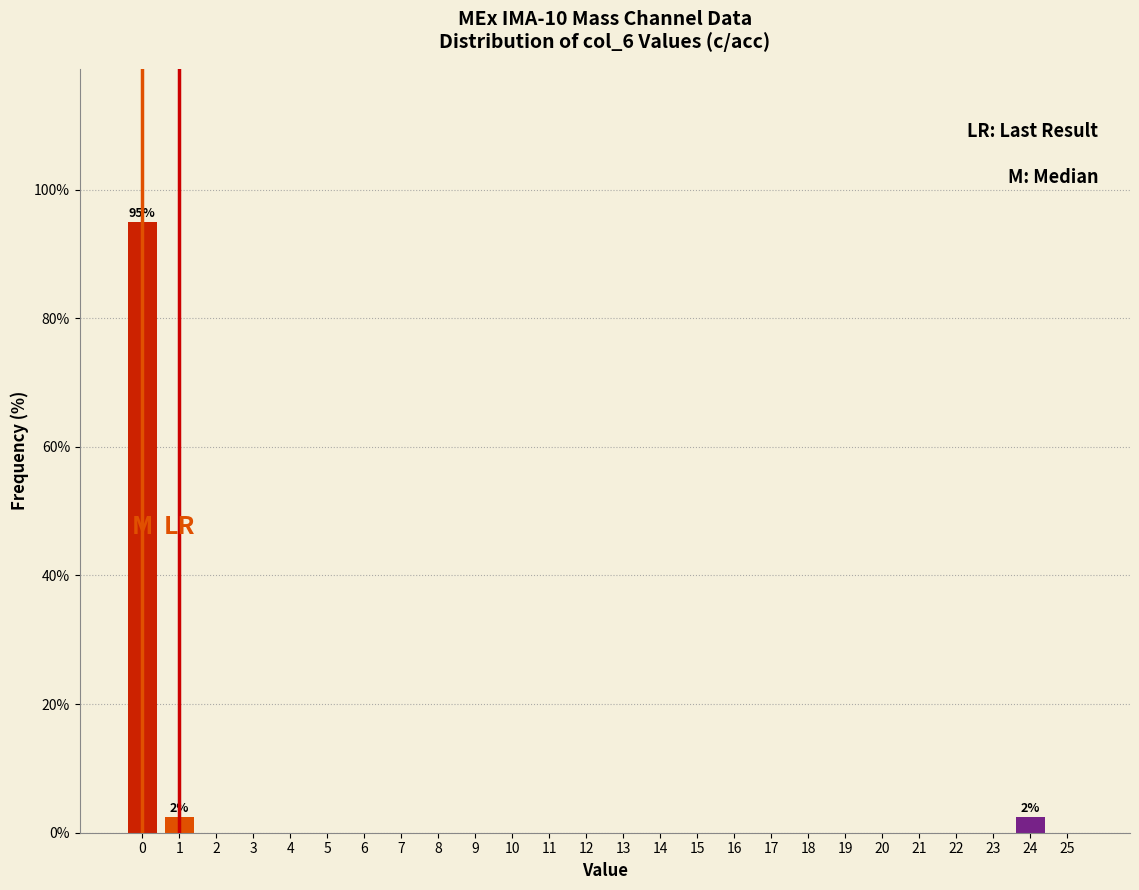

Reading right to left, extract all data points from this chart.

25=0.0	24=2.5	23=0.0	22=0.0	21=0.0	20=0.0	19=0.0	18=0.0	17=0.0	16=0.0	15=0.0	14=0.0	13=0.0	12=0.0	11=0.0	10=0.0	9=0.0	8=0.0	7=0.0	6=0.0	5=0.0	4=0.0	3=0.0	2=0.0	1=2.5	0=95.0